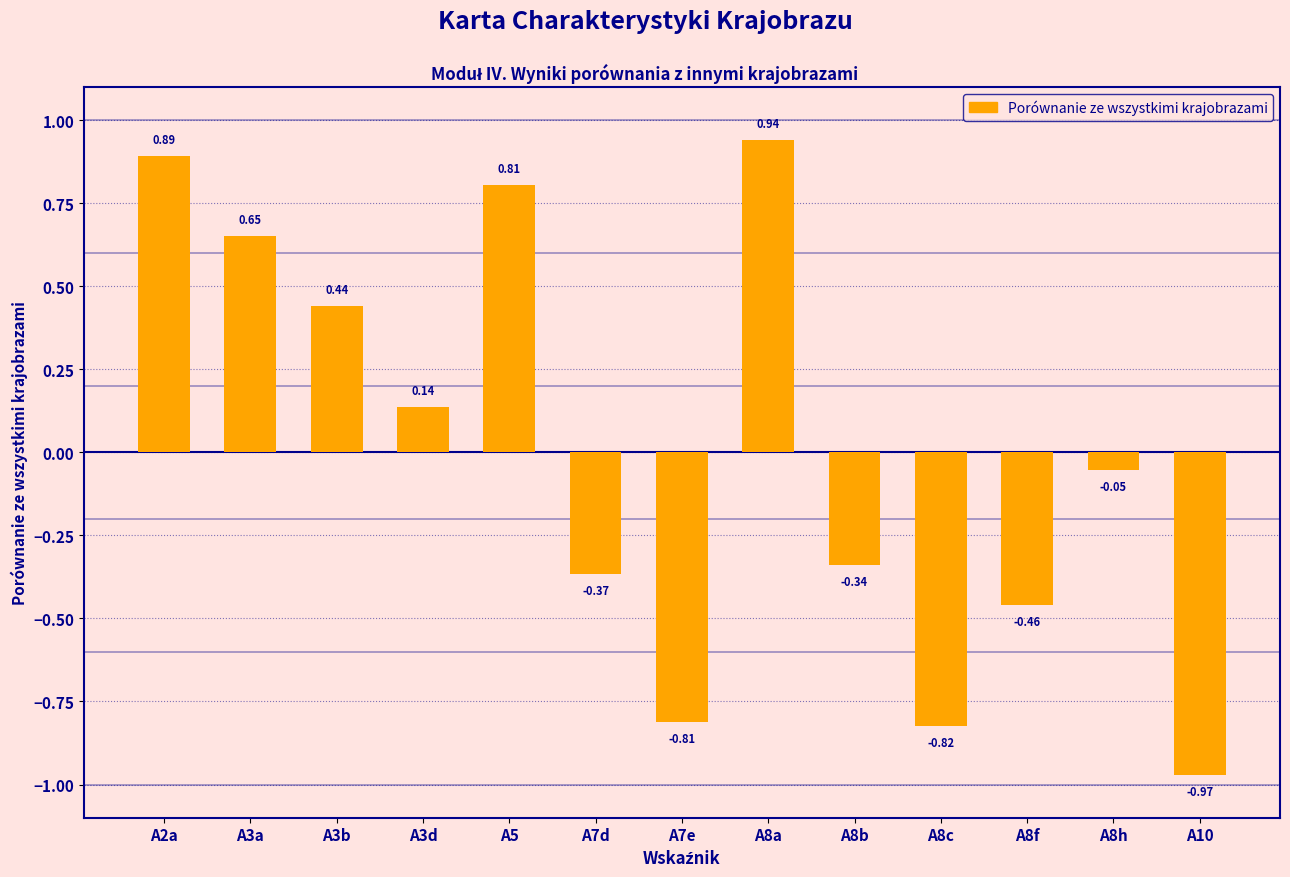

What is the label of the 5th bar from the right?

A8b